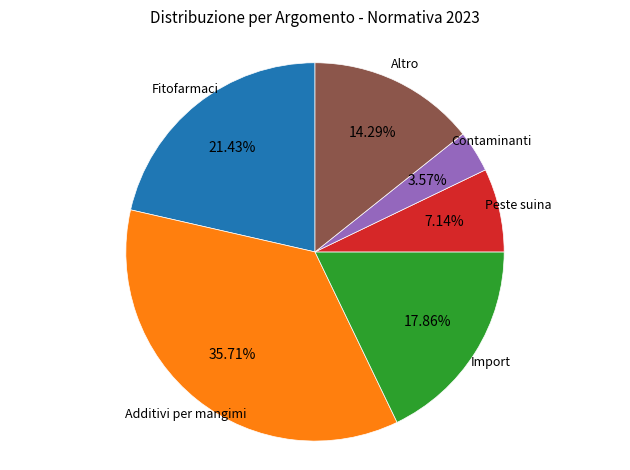

Is there any slice that represents more than half of the pie?

No